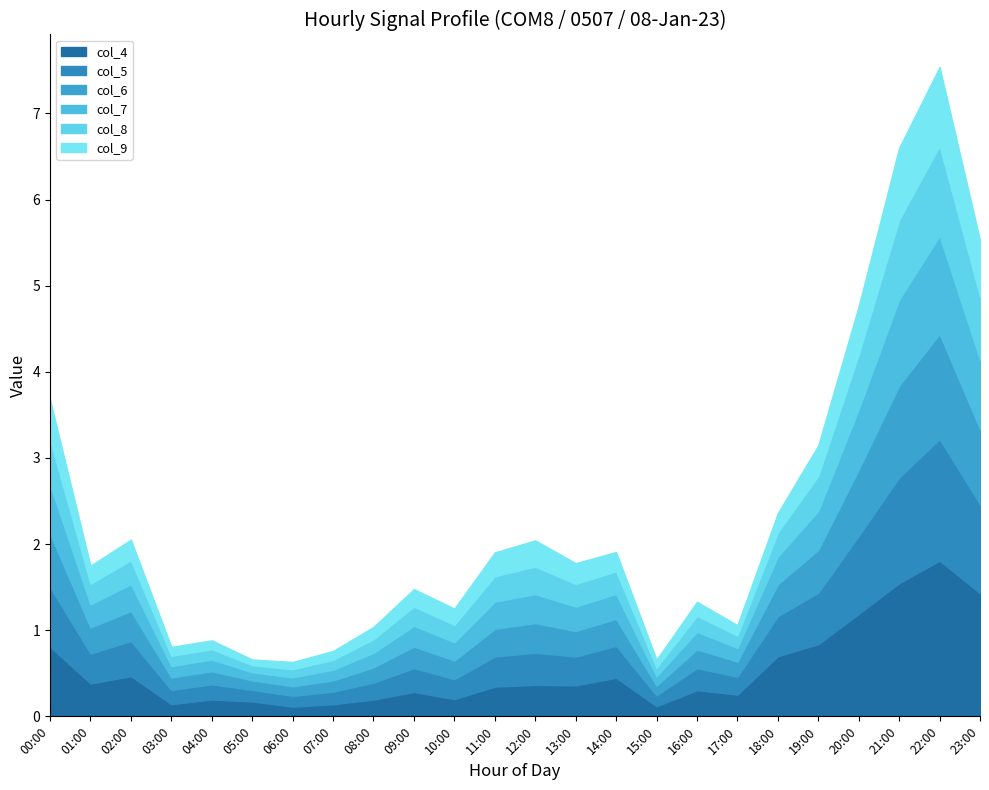

Between 00:00 and 11:00, which series saw the biggest shift?

col_4